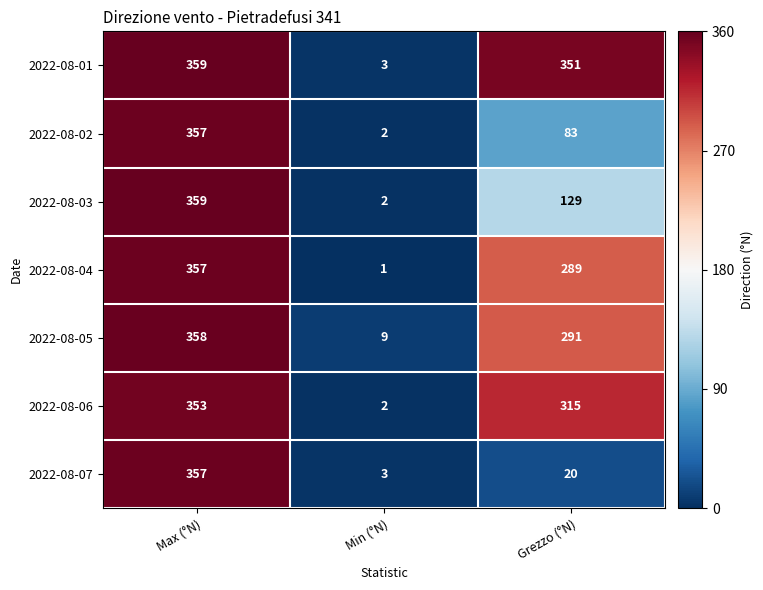

At which category does the chart reach its peak across all series?

Max (°N)